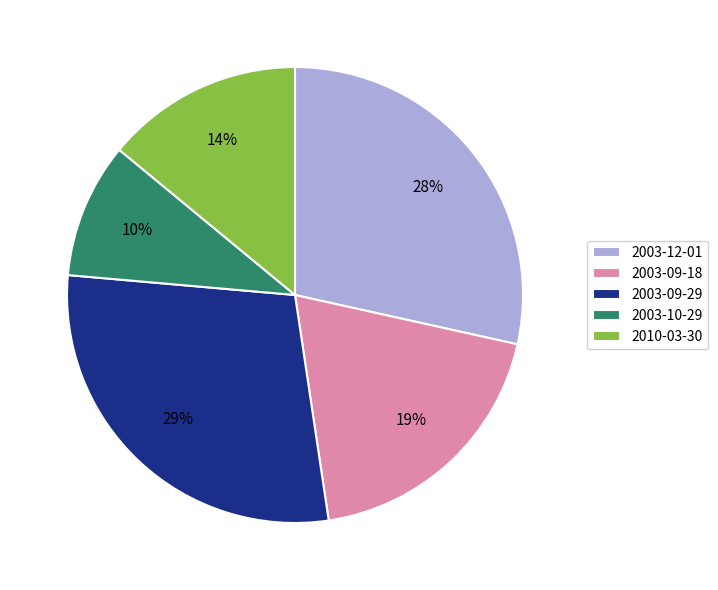

Is the sum of 2003-09-29 and 2003-12-01 greater than half?

Yes